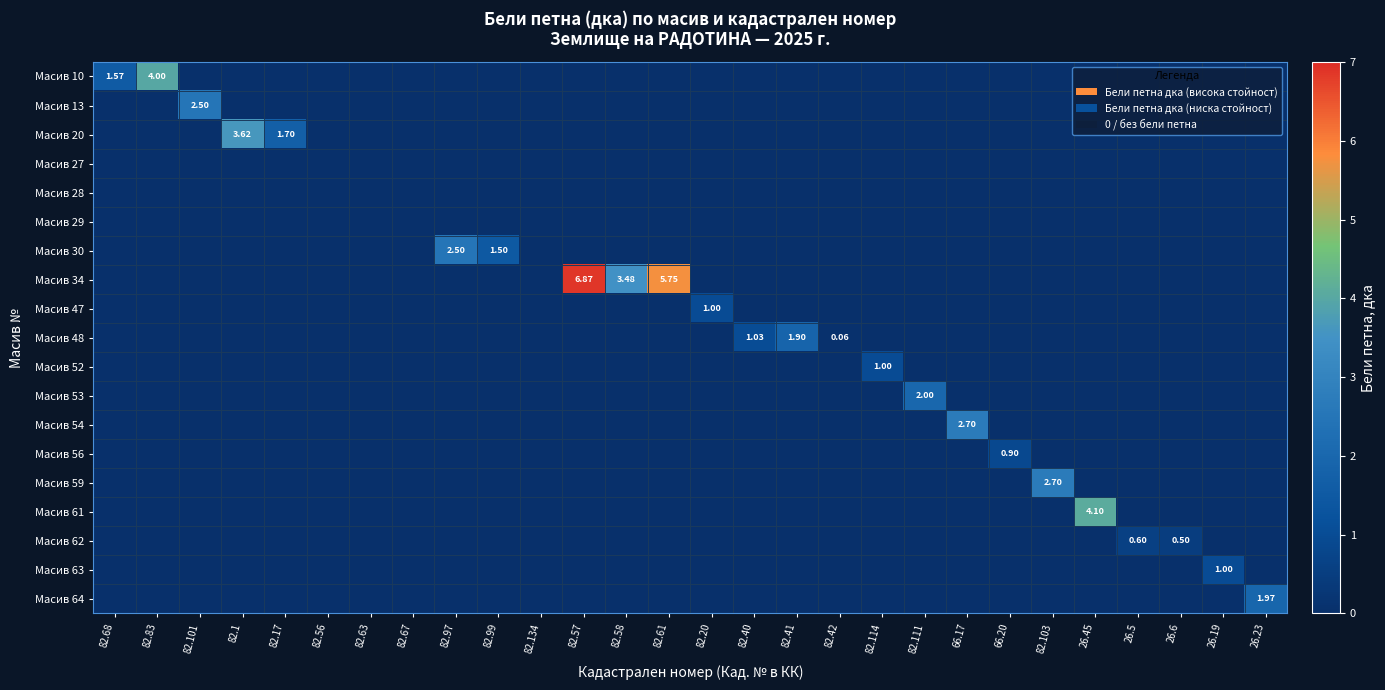

What is the difference between the maximum and minimum values in the row_2 series?

3.6